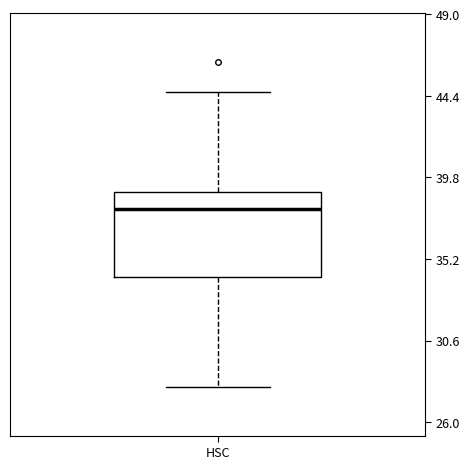

Read this box plot against the y-axis: the position of the median line, the range covered by the box, and the ends of both whiskers. The values are not printed on the chart, so give them approximately, as read against the axis.

median 38.0, box 34.0 to 39.0, whiskers 28.0 to 44.5